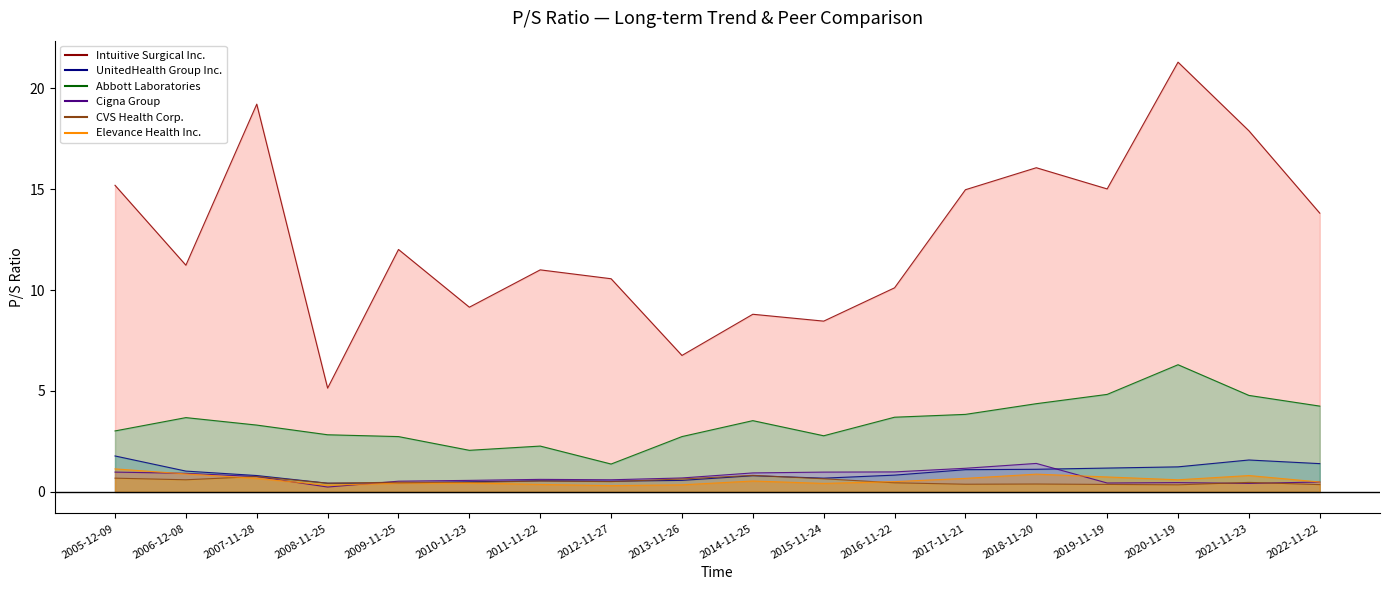

True or false: CVS Health Corp. has a value of 0.6 at 2017-11-21.

False